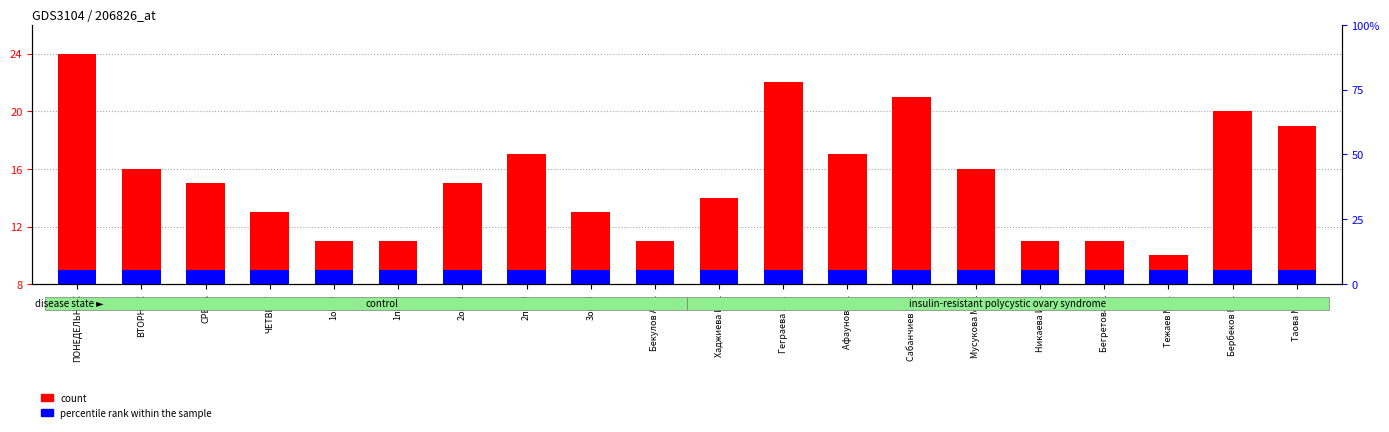

How many categories are shown in the chart?

20